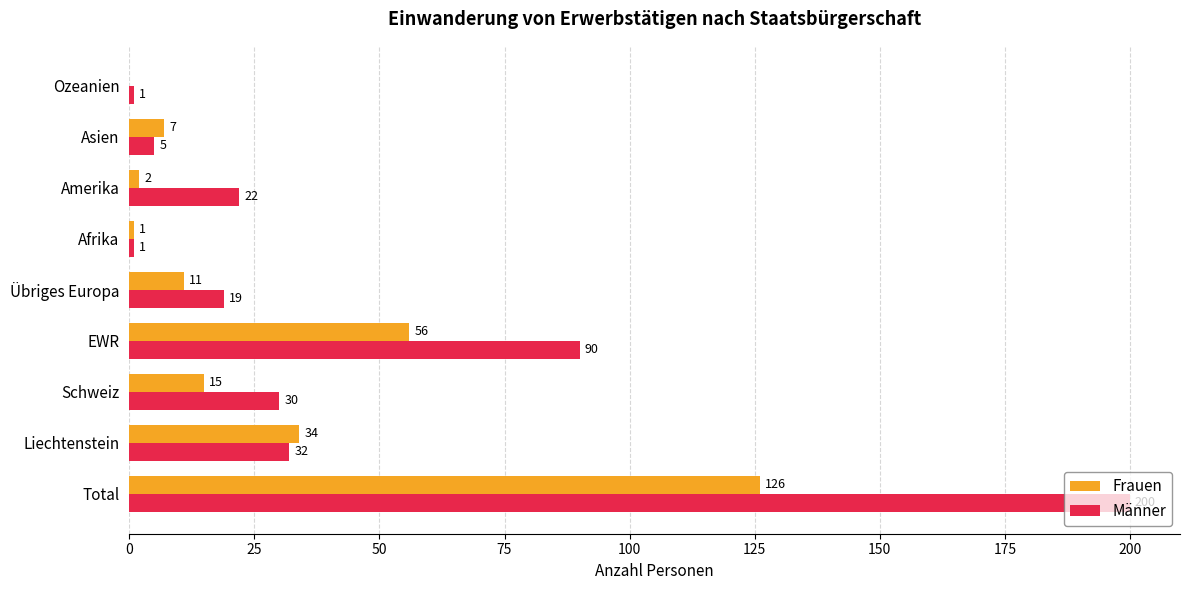

Which series has the largest range (max minus min)?

Männer